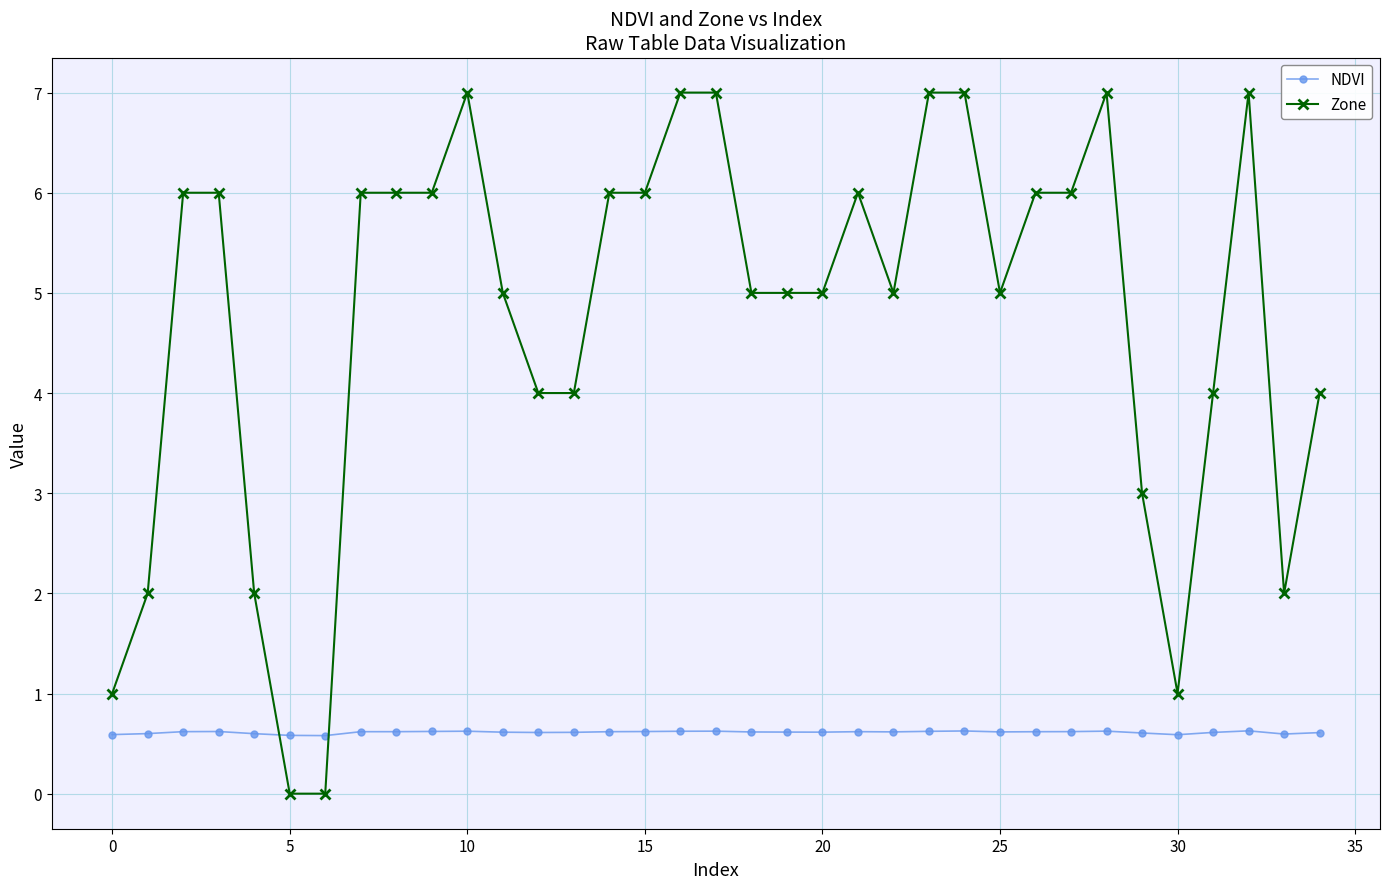

Rank the series by their average value, from highest to lowest.

Zone, NDVI